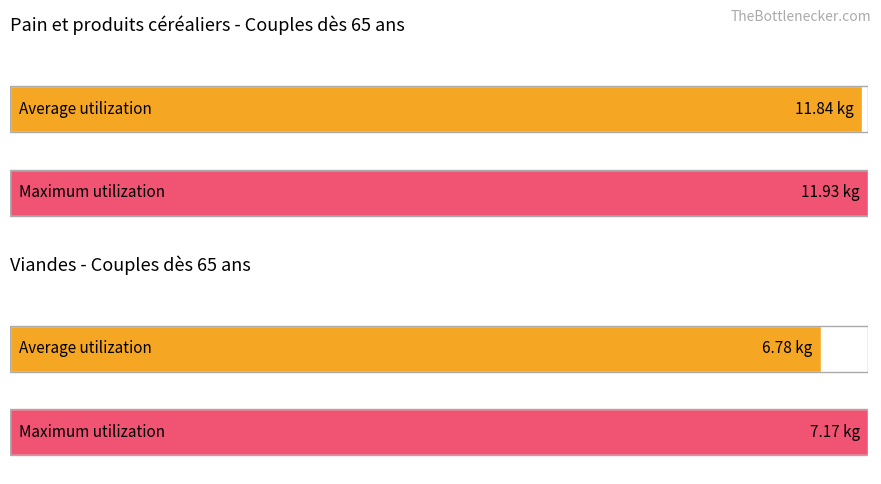

How many distinct data groups are displayed?

2